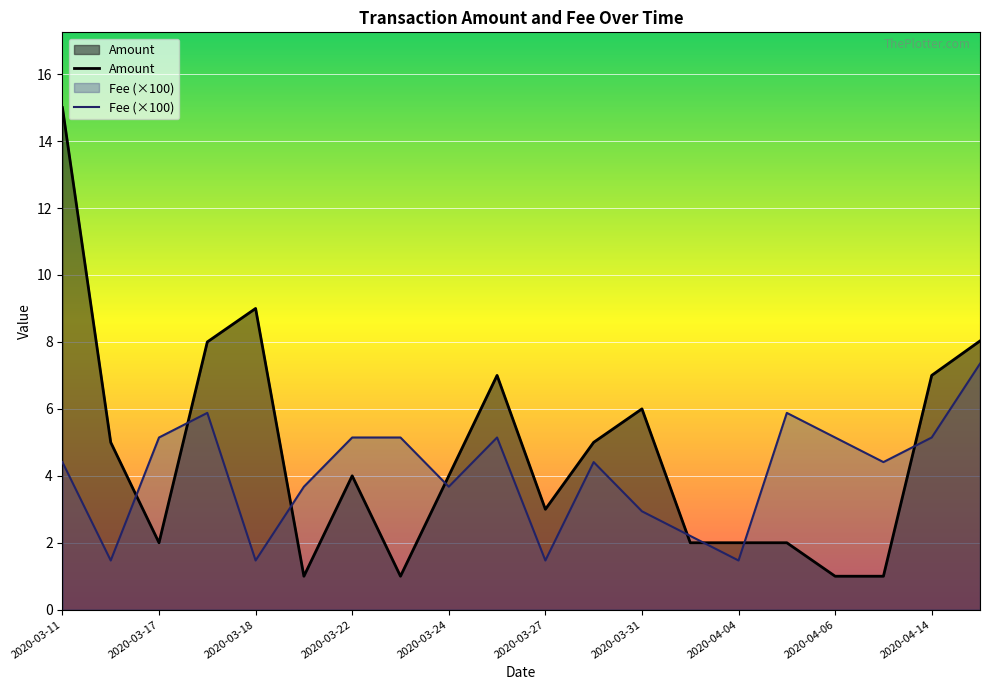

List the series in order of their peak value, lowest first.

Fee (×100), Amount